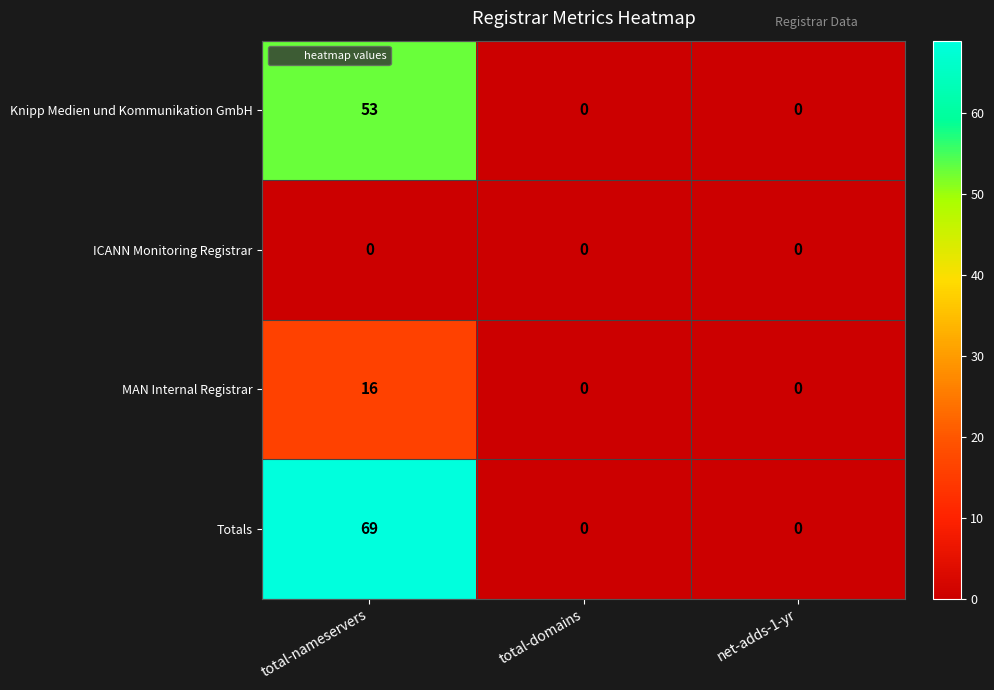

At which category is the sum across all series the highest?

total-nameservers